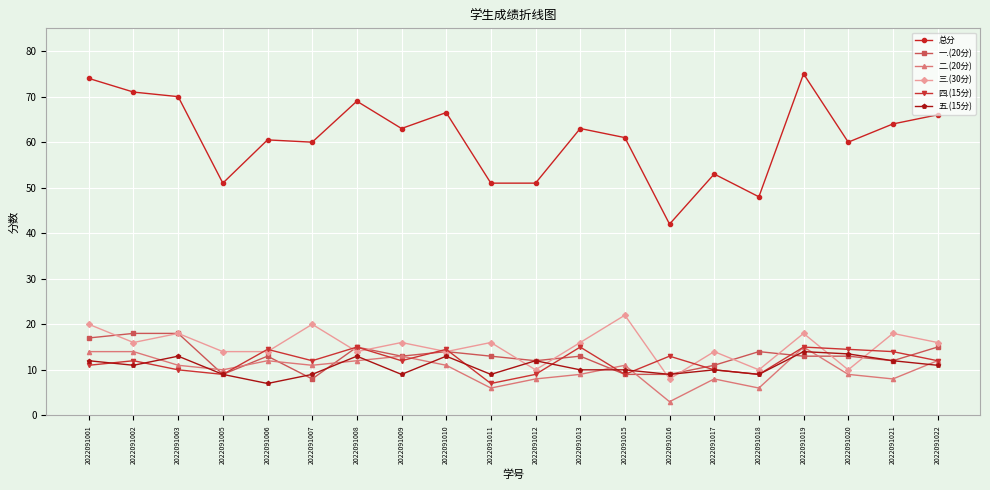

Reading left to right, transcribe all the data shown in this chart.

总分: 2022091001=74.0	2022091002=71.0	2022091003=70.0	2022091005=51.0	2022091006=60.5	2022091007=60.0	2022091008=69.0	2022091009=63.0	2022091010=66.5	2022091011=51.0	2022091012=51.0	2022091013=63.0	2022091015=61.0	2022091016=42.0	2022091017=53.0	2022091018=48.0	2022091019=75.0	2022091020=60.0	2022091021=64.0	2022091022=66.0
一.(20分): 2022091001=17.0	2022091002=18.0	2022091003=18.0	2022091005=9.0	2022091006=13.0	2022091007=8.0	2022091008=15.0	2022091009=13.0	2022091010=14.0	2022091011=13.0	2022091012=12.0	2022091013=13.0	2022091015=9.0	2022091016=9.0	2022091017=11.0	2022091018=14.0	2022091019=13.0	2022091020=13.0	2022091021=12.0	2022091022=15.0
二.(20分): 2022091001=14.0	2022091002=14.0	2022091003=11.0	2022091005=10.0	2022091006=12.0	2022091007=11.0	2022091008=12.0	2022091009=13.0	2022091010=11.0	2022091011=6.0	2022091012=8.0	2022091013=9.0	2022091015=11.0	2022091016=3.0	2022091017=8.0	2022091018=6.0	2022091019=15.0	2022091020=9.0	2022091021=8.0	2022091022=12.0
三.(30分): 2022091001=20.0	2022091002=16.0	2022091003=18.0	2022091005=14.0	2022091006=14.0	2022091007=20.0	2022091008=14.0	2022091009=16.0	2022091010=14.0	2022091011=16.0	2022091012=10.0	2022091013=16.0	2022091015=22.0	2022091016=8.0	2022091017=14.0	2022091018=10.0	2022091019=18.0	2022091020=10.0	2022091021=18.0	2022091022=16.0
四.(15分): 2022091001=11.0	2022091002=12.0	2022091003=10.0	2022091005=9.0	2022091006=14.5	2022091007=12.0	2022091008=15.0	2022091009=12.0	2022091010=14.5	2022091011=7.0	2022091012=9.0	2022091013=15.0	2022091015=9.0	2022091016=13.0	2022091017=10.0	2022091018=9.0	2022091019=15.0	2022091020=14.5	2022091021=14.0	2022091022=12.0
五.(15分): 2022091001=12.0	2022091002=11.0	2022091003=13.0	2022091005=9.0	2022091006=7.0	2022091007=9.0	2022091008=13.0	2022091009=9.0	2022091010=13.0	2022091011=9.0	2022091012=12.0	2022091013=10.0	2022091015=10.0	2022091016=9.0	2022091017=10.0	2022091018=9.0	2022091019=14.0	2022091020=13.5	2022091021=12.0	2022091022=11.0